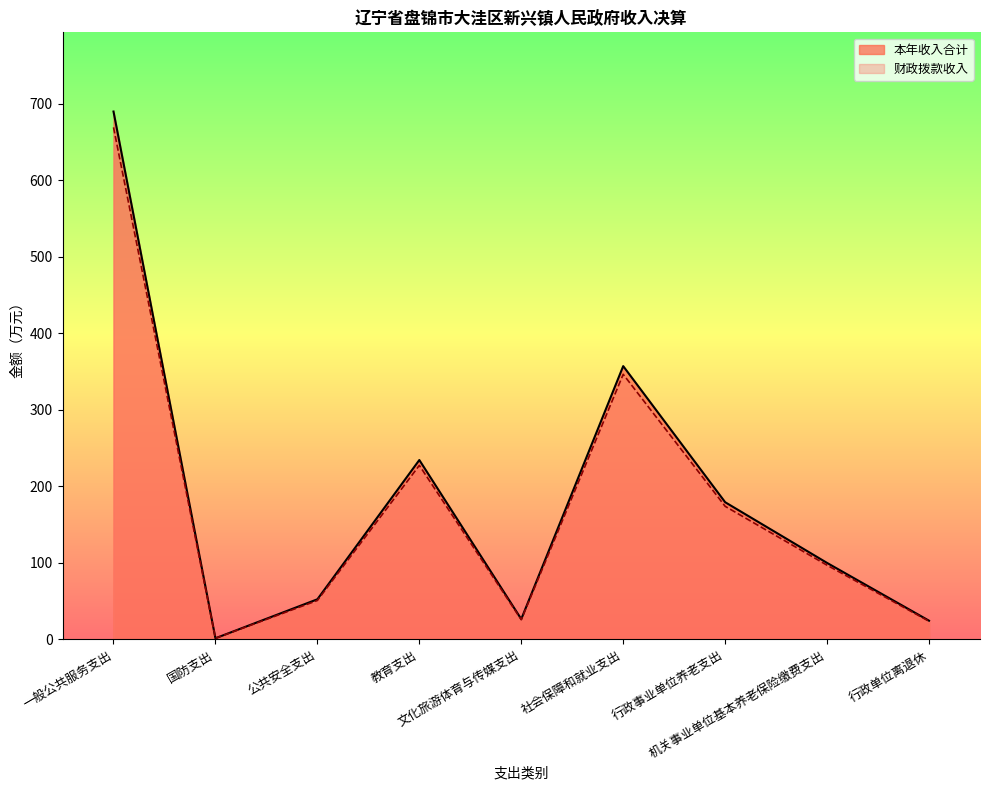

How many interior local valleys does the 财政拨款收入 series have?

2